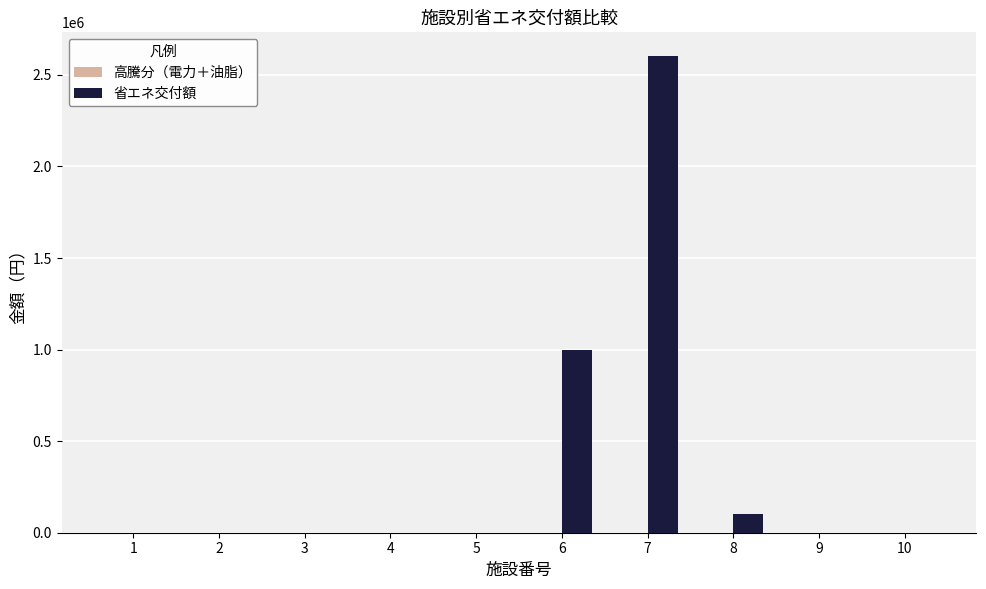

What is the maximum value shown in the chart?

2602404